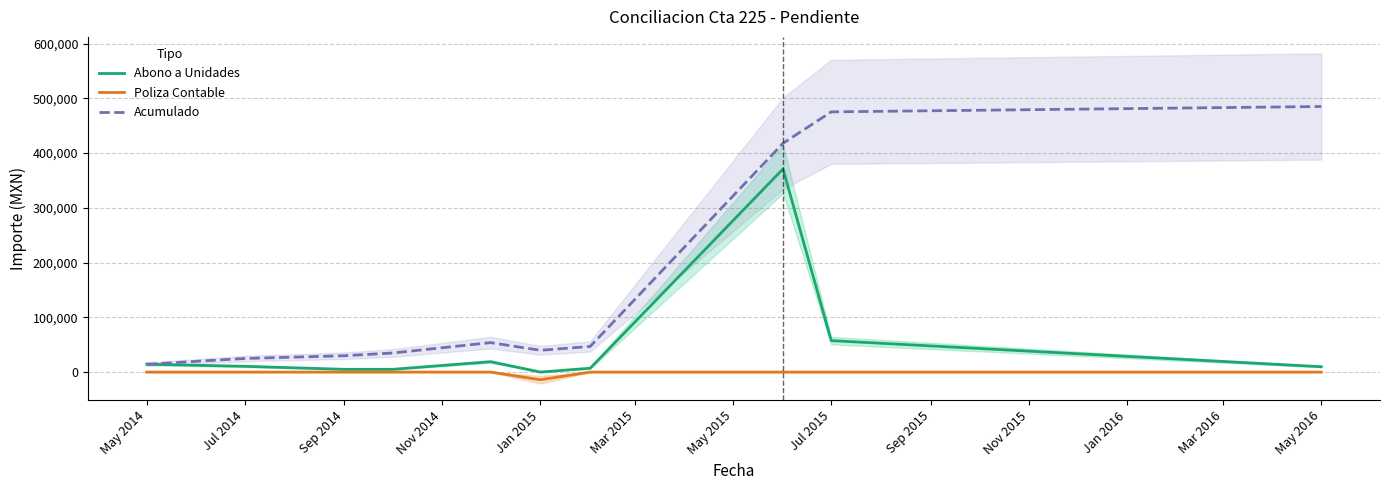

True or false: Abono a Unidades and Poliza Contable intersect in this chart.

False